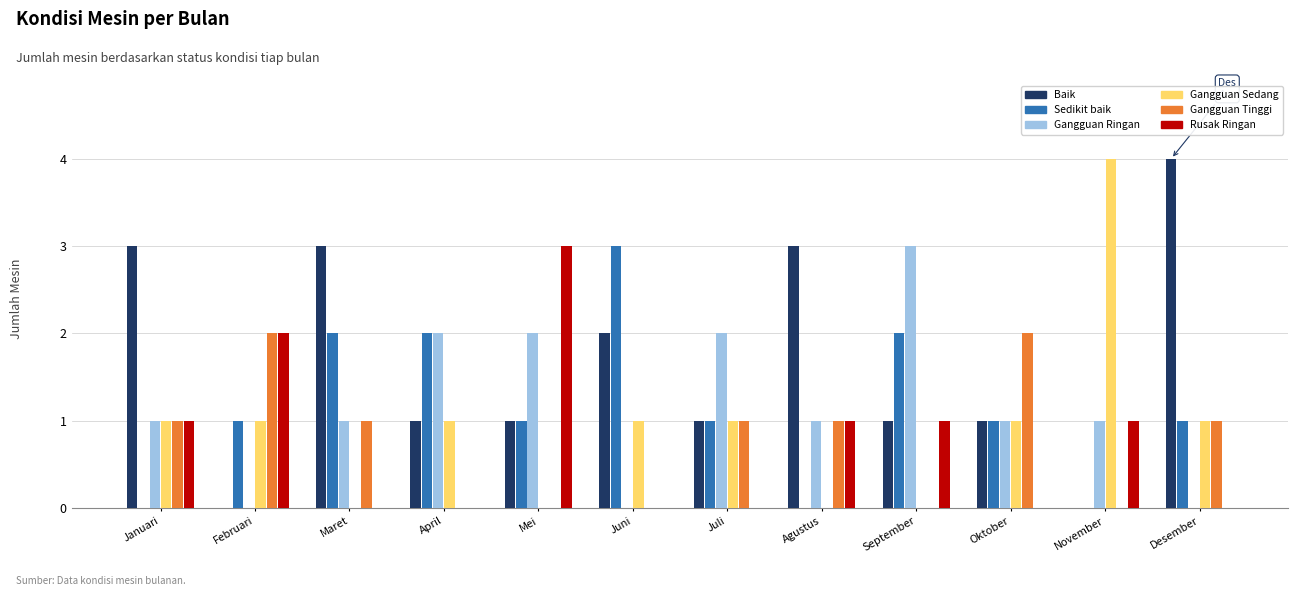

What is the total value across all series at April?

6